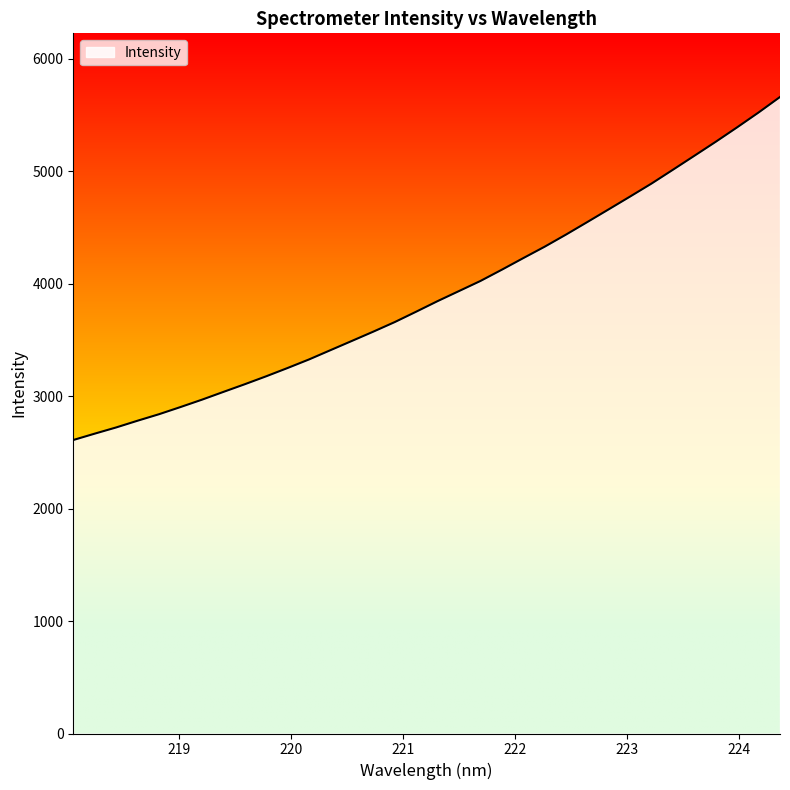

What is the minimum value shown in the chart?

2609.0